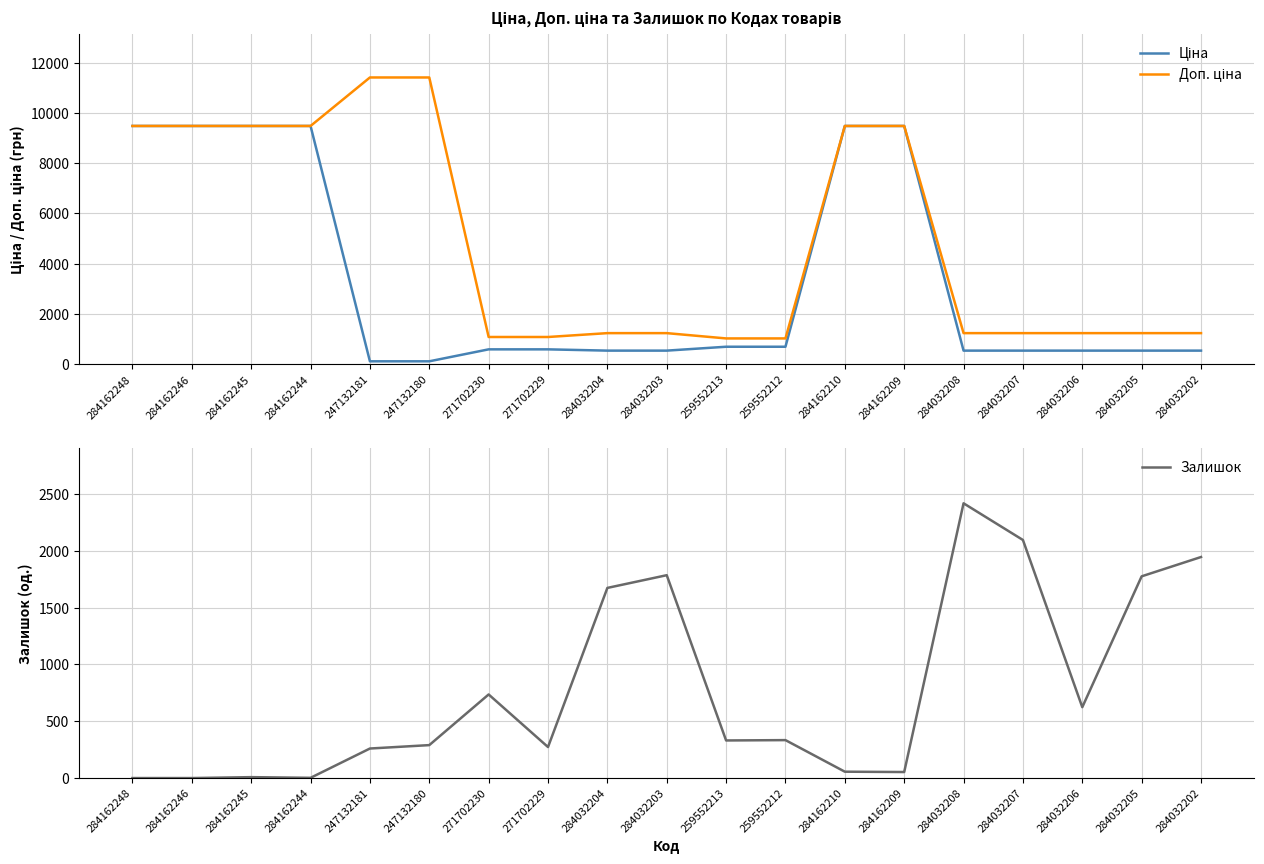

What is the sum of the Ціна values at 284032203 and 284032204?

1078.0